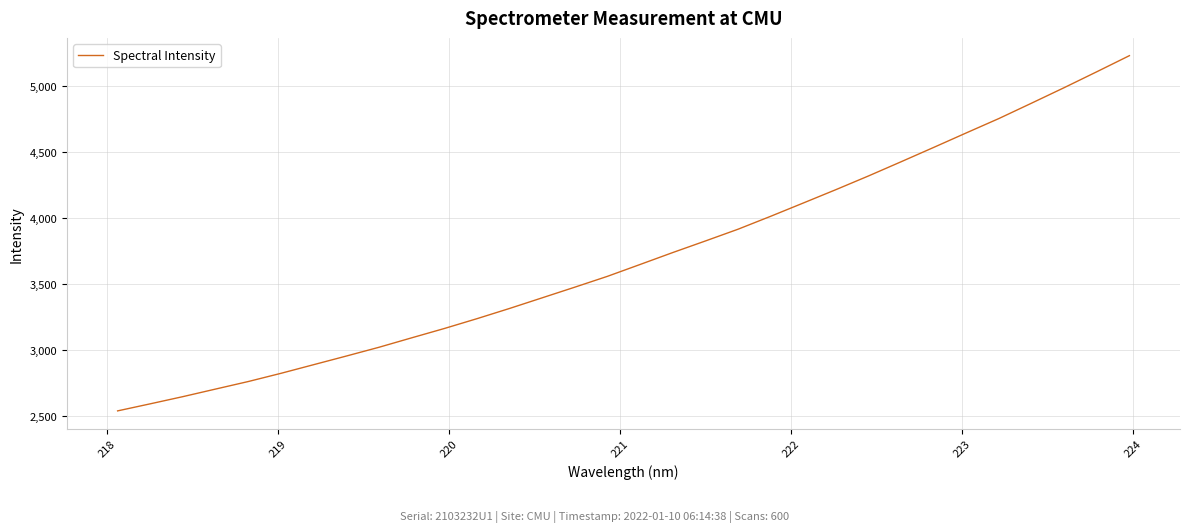

What is the smallest value displayed?

2535.8